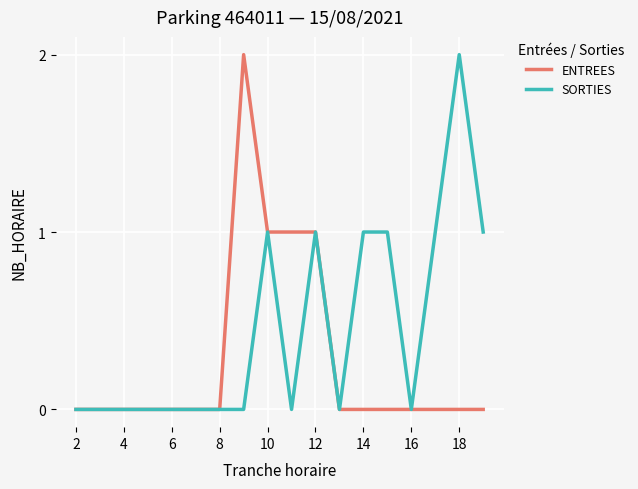

Rank the series by their average value, from highest to lowest.

SORTIES, ENTREES